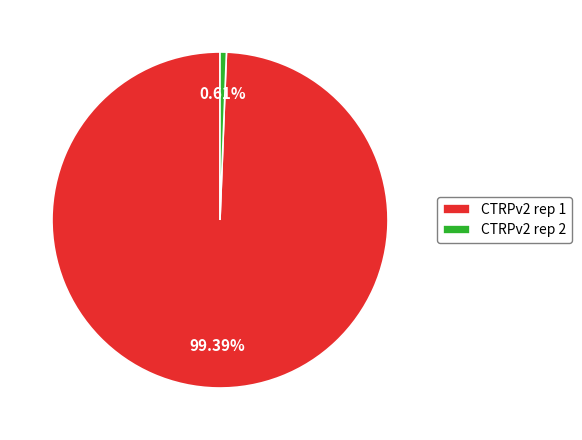

What percentage do CTRPv2 rep 2 and CTRPv2 rep 1 together represent?

100.0%